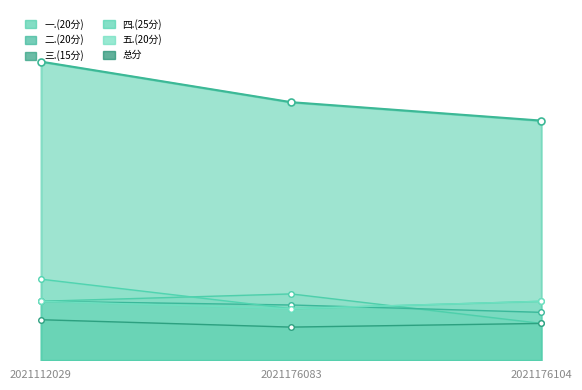

Rank the series by their maximum value, from lowest to highest.

三.(15分), 二.(20分), 五.(20分), 一.(20分), 四.(25分), 总分